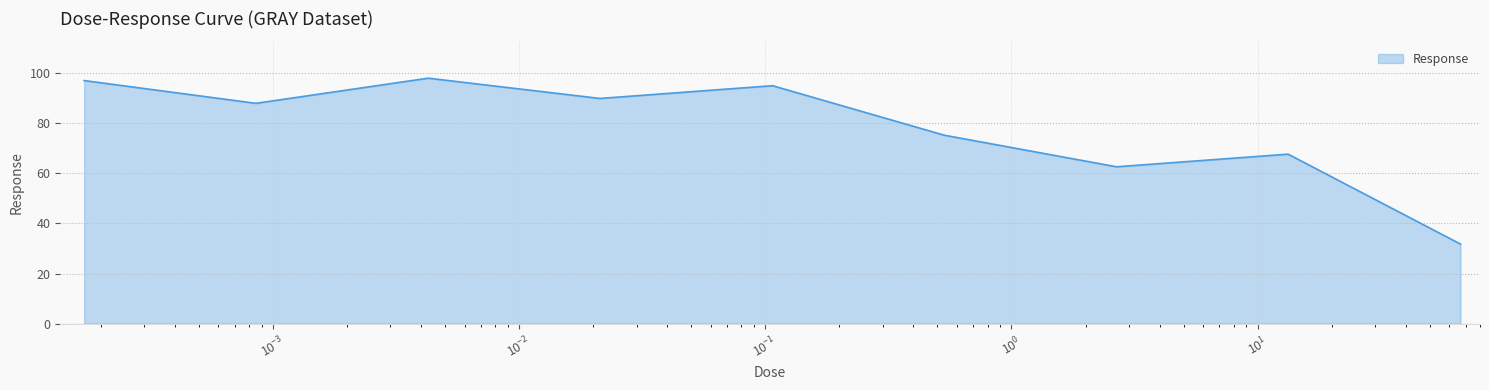

True or false: there are more than 2 points higher than both neighbors.

True